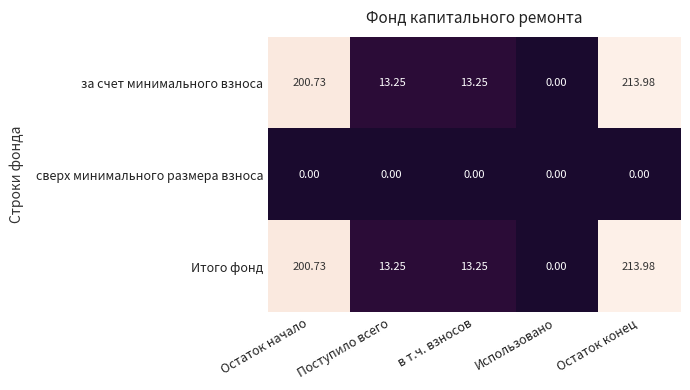

What is the total value across all series at Остаток начало?

401.5